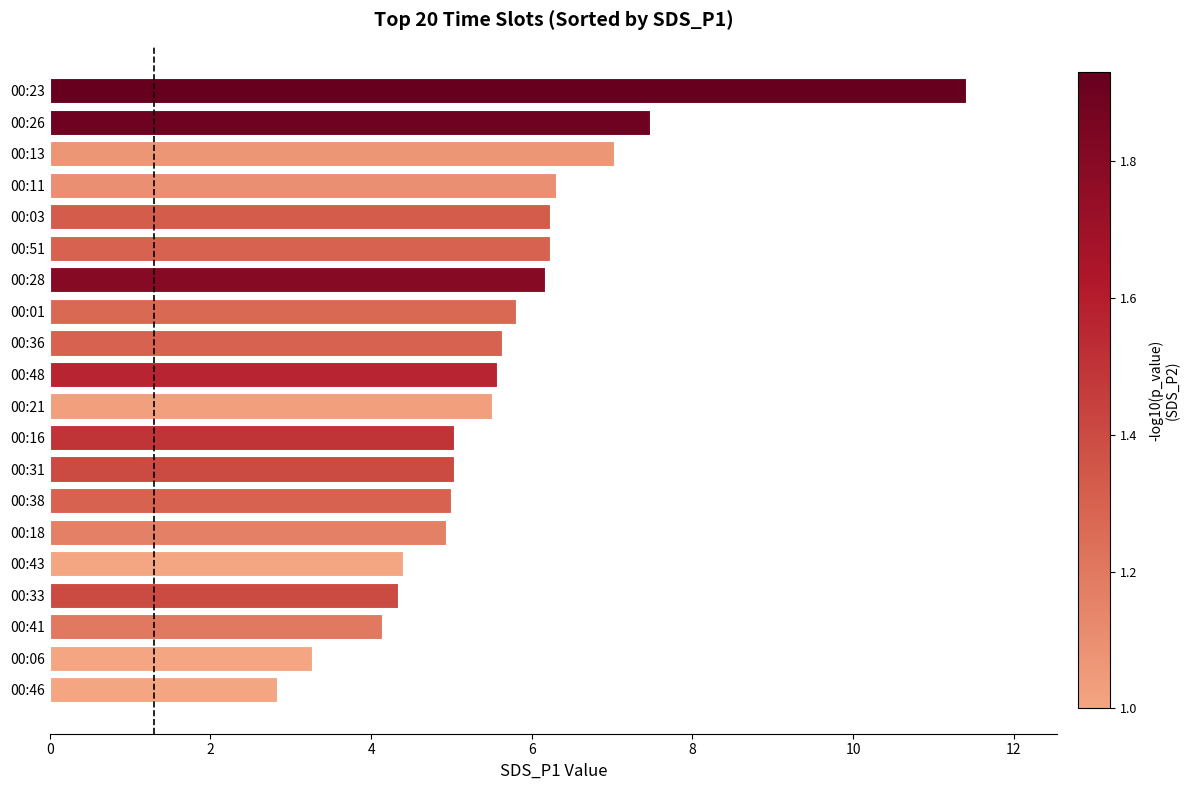

What is the approximate value at 00:43?

4.4